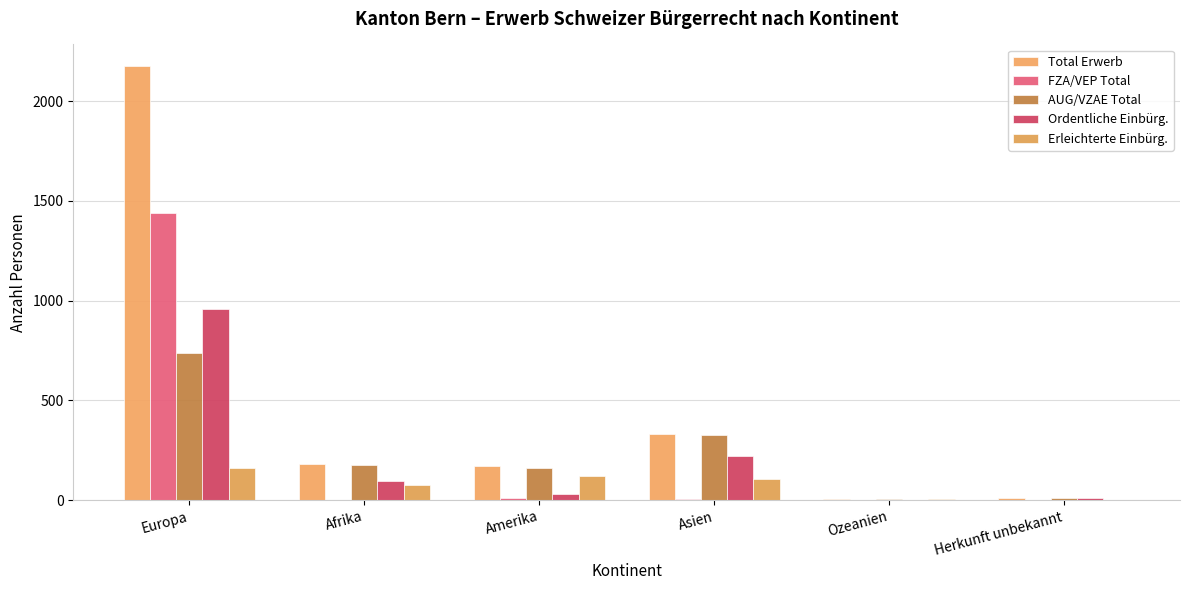

Count the number of categories in the chart.

6